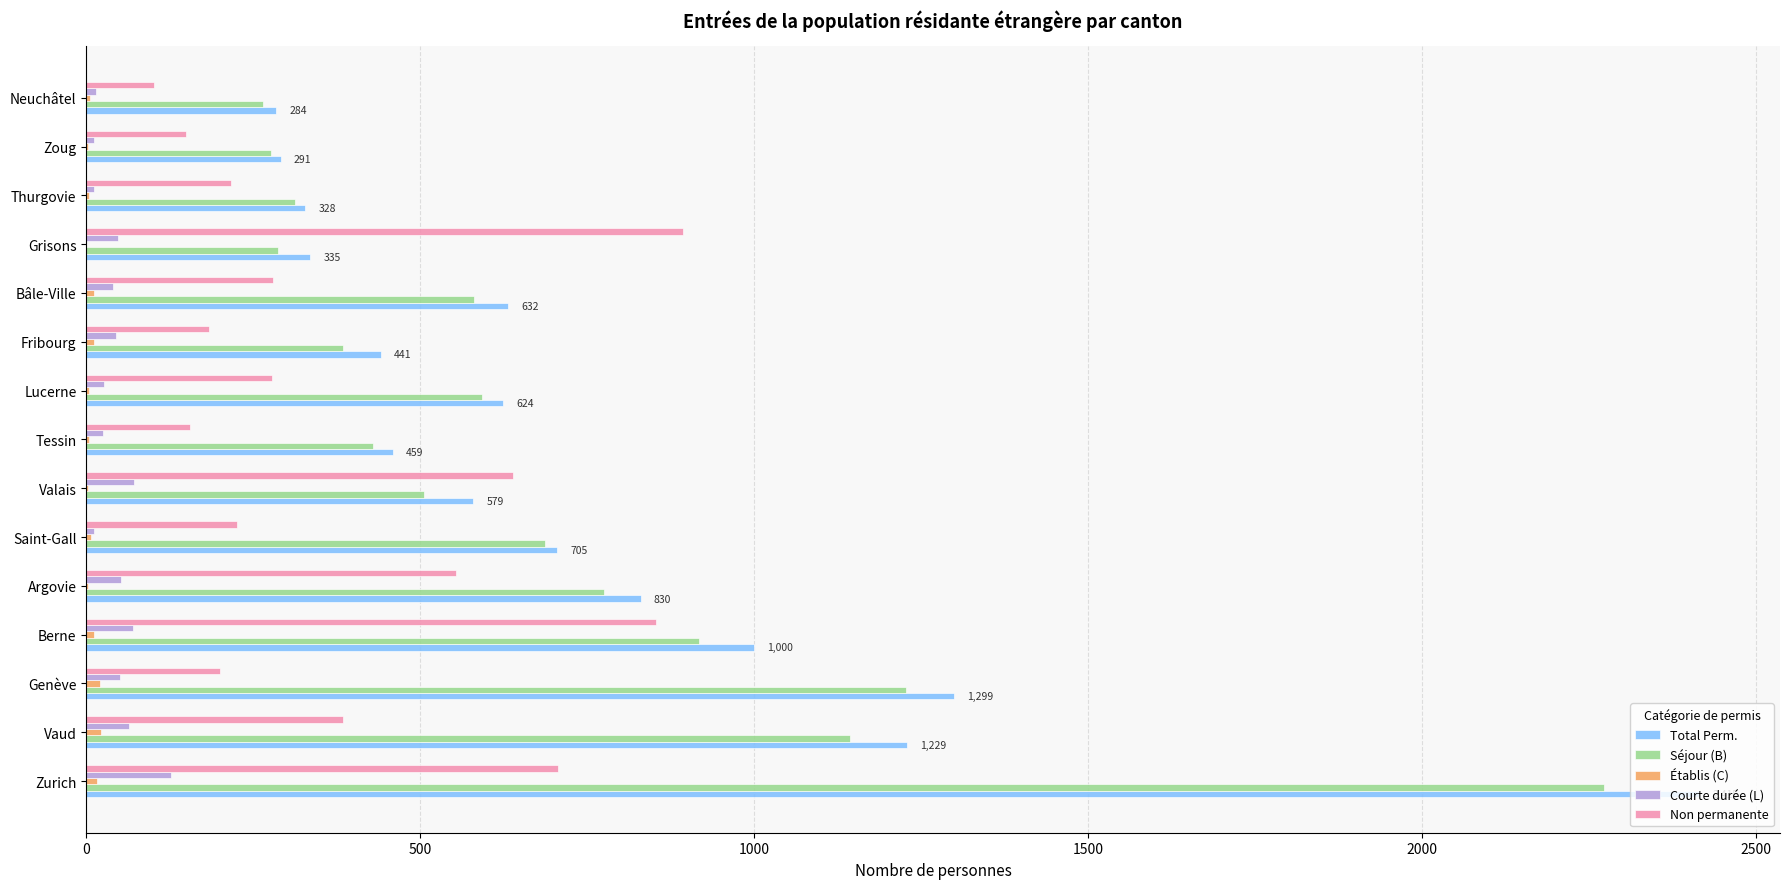

At which label does Non permanente reach its peak?

Grisons